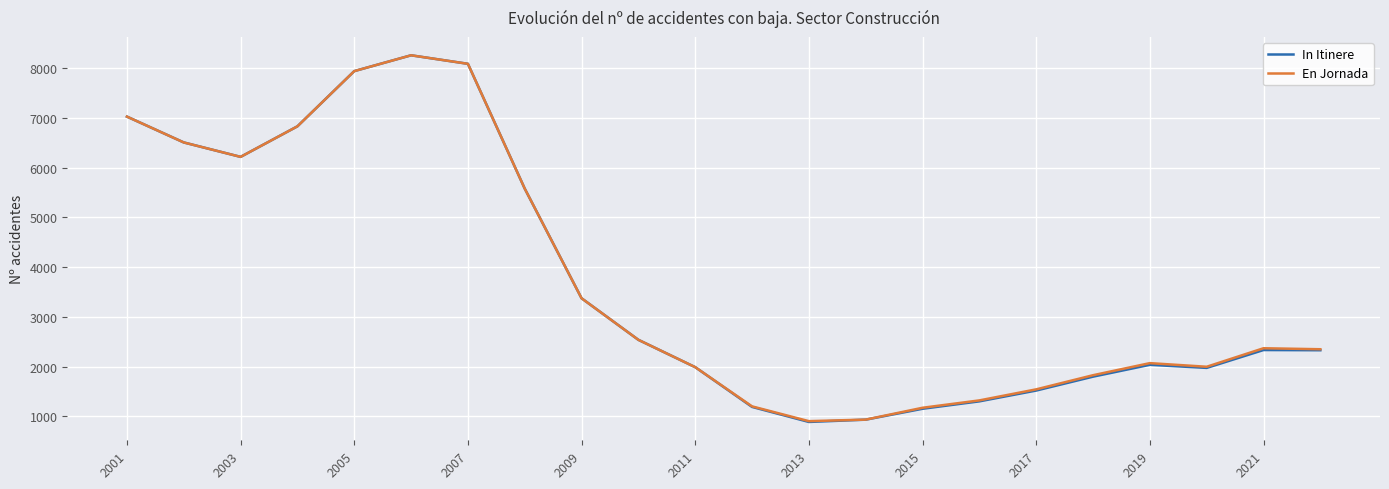

What is the greatest value displayed?

8255